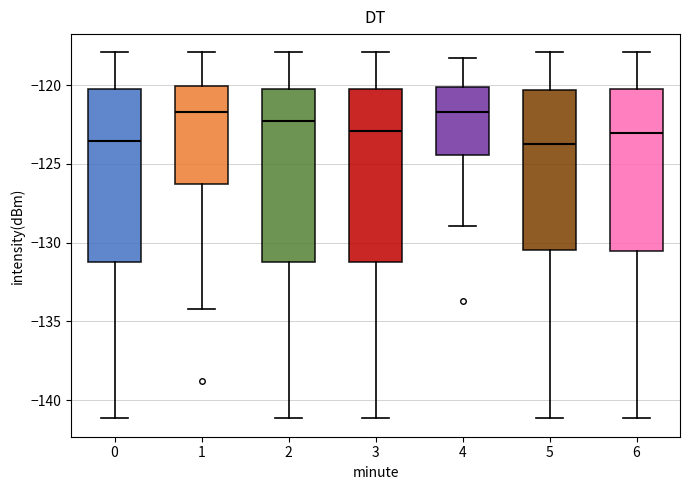

Where does the upper whisker of the box at x = 2 end on the y-axis? The values are not printed on the chart, so give them approximately, as read against the axis.

-118.0